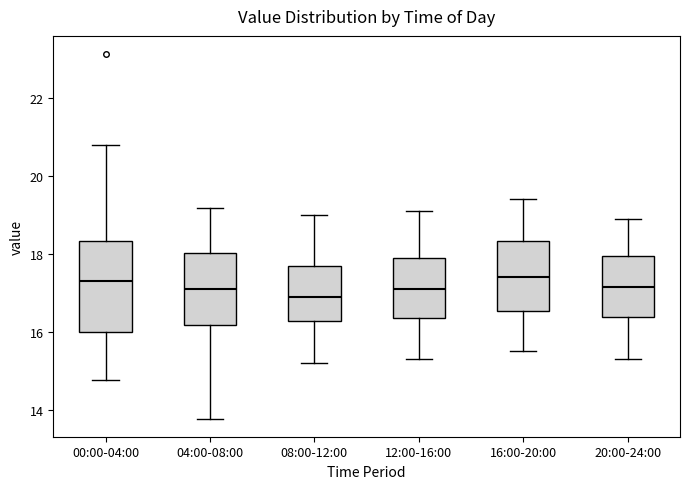

Which box has the lowest median line?

08:00-12:00